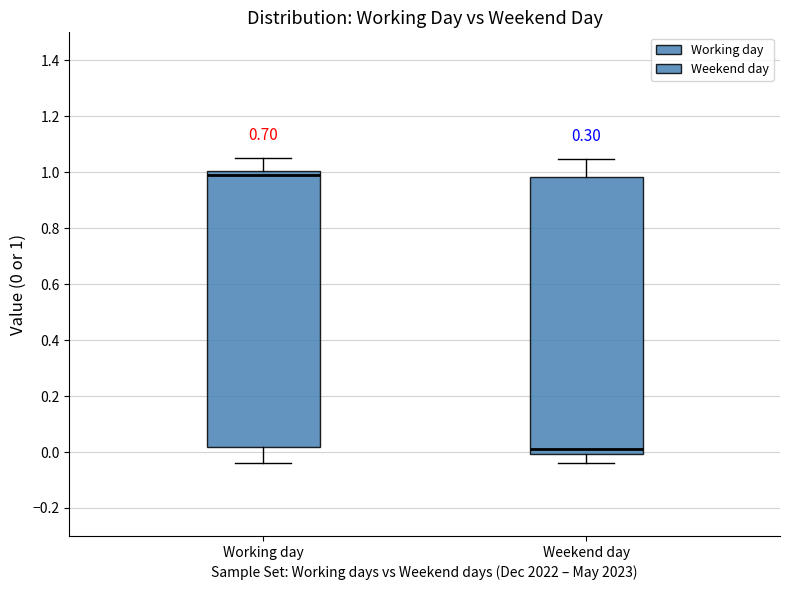

Reading left to right, transcribe this box plot: for each box, give where its median line is, the range the box spans, and where its two whiskers end, as read against the y-axis. The values are not printed on the chart, so give them approximately, as read against the axis.

Working day: median 0.98, box 0.02 to 1.00, whiskers -0.04 to 1.04
Weekend day: median 0.02, box 0.00 to 0.98, whiskers -0.04 to 1.04